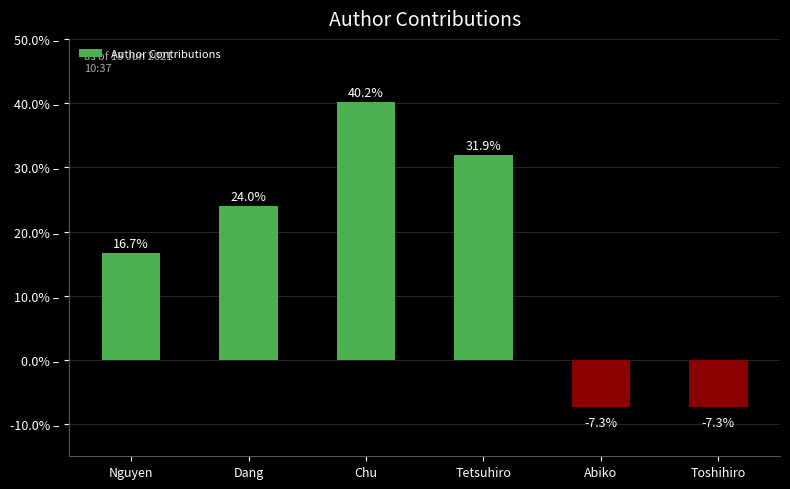

What is the minimum value shown in the chart?

-7.3